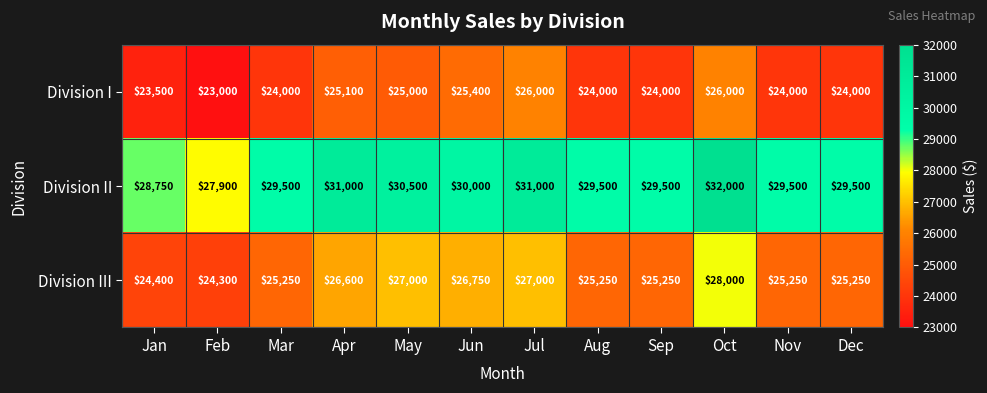

Which series has the widest spread of values?

Division II